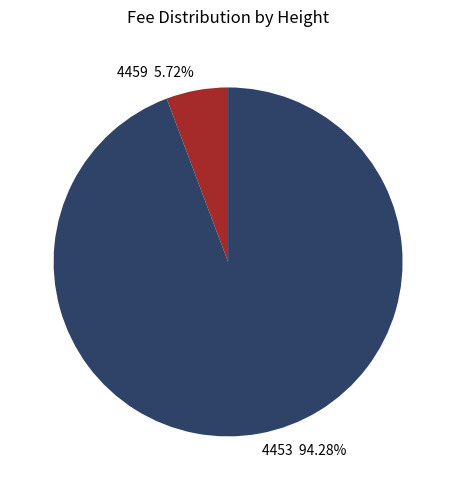

Do 4459 and 4453 together represent more than half of the pie?

Yes